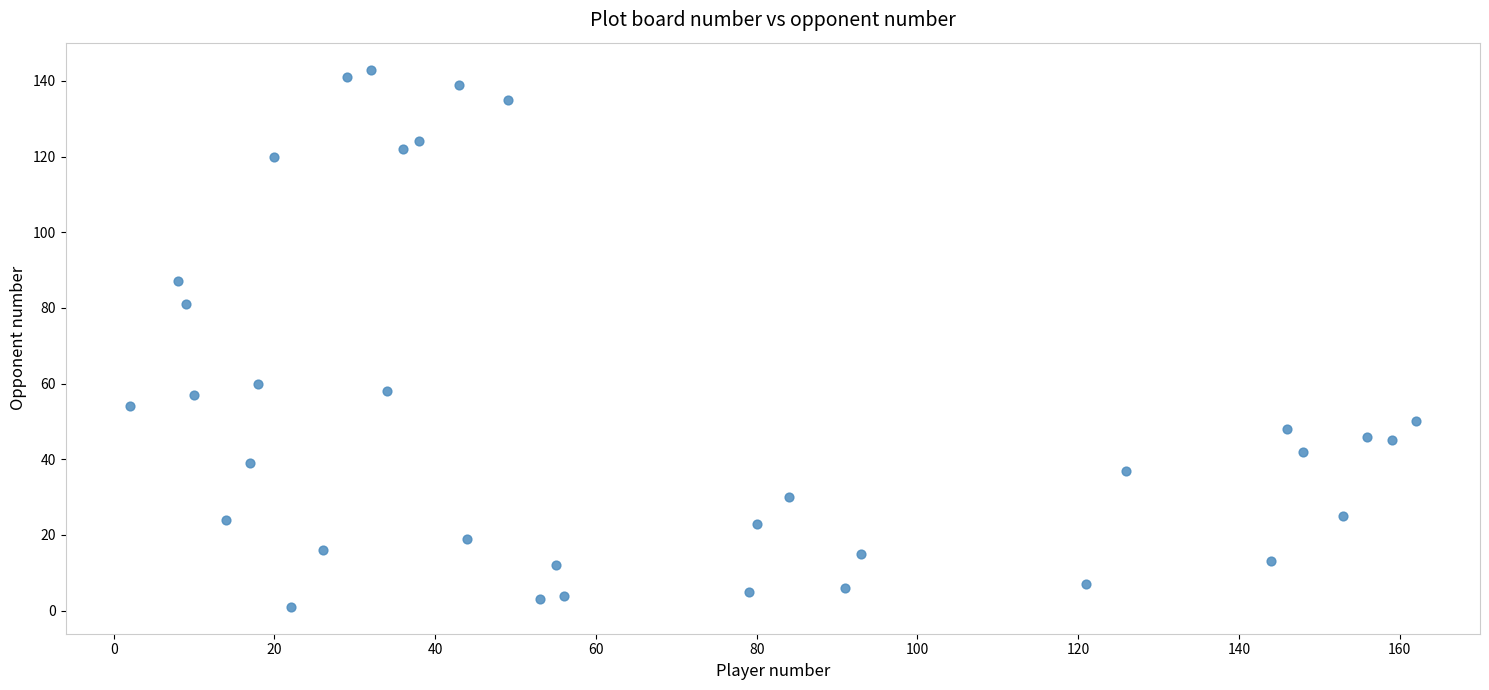

What Y value in the scatter plot is closest to 72?

81